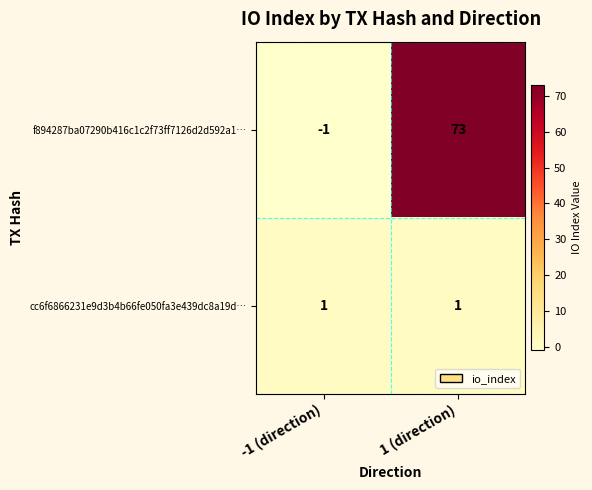

The value of f894287ba07290b416c1c2f73ff7126d2d592a1… at 1 (direction) is 15. True or false?

False